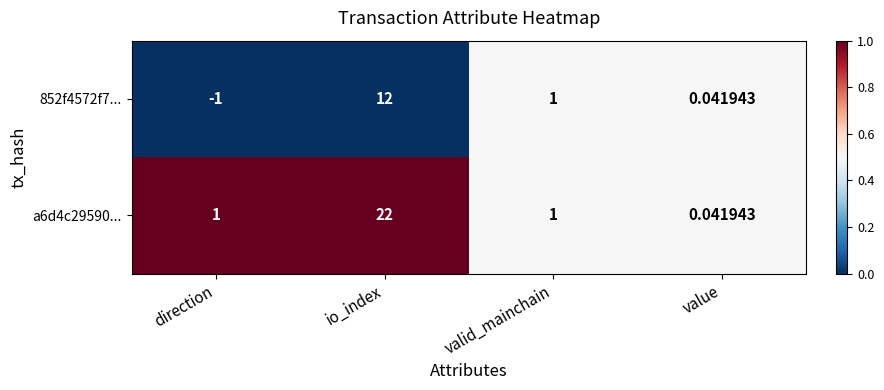

At which category is the sum across all series the highest?

io_index